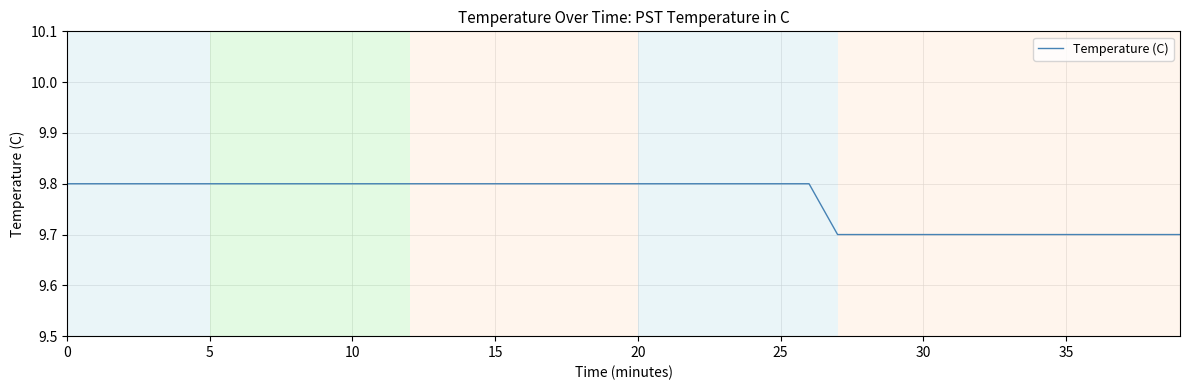

What is the greatest value displayed?

9.8